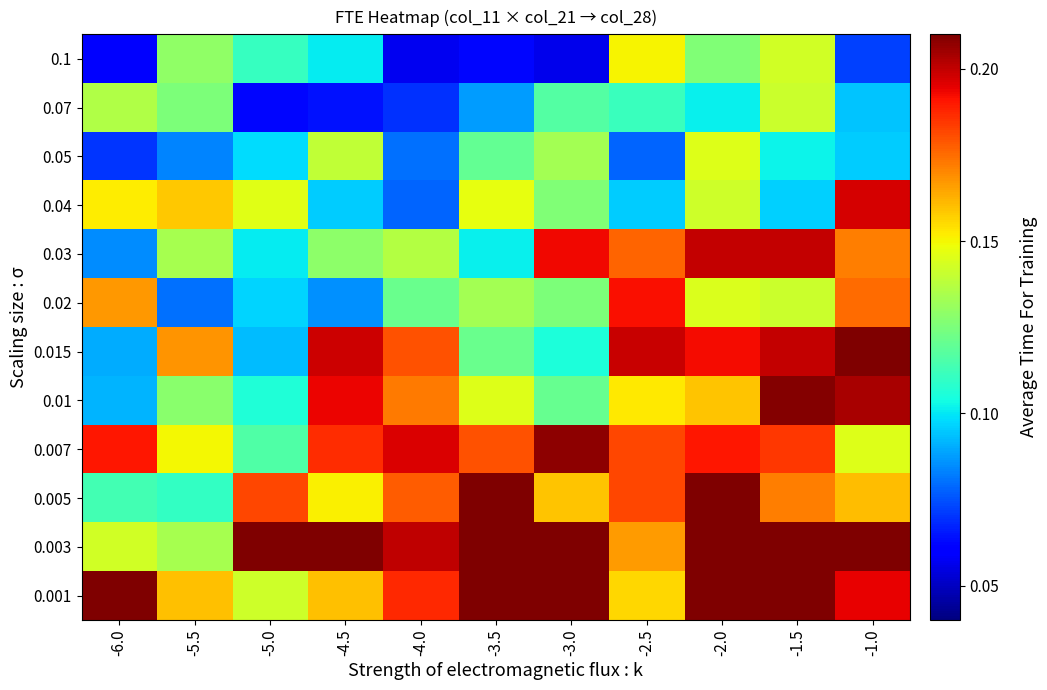

Count the number of data series in this chart.

12